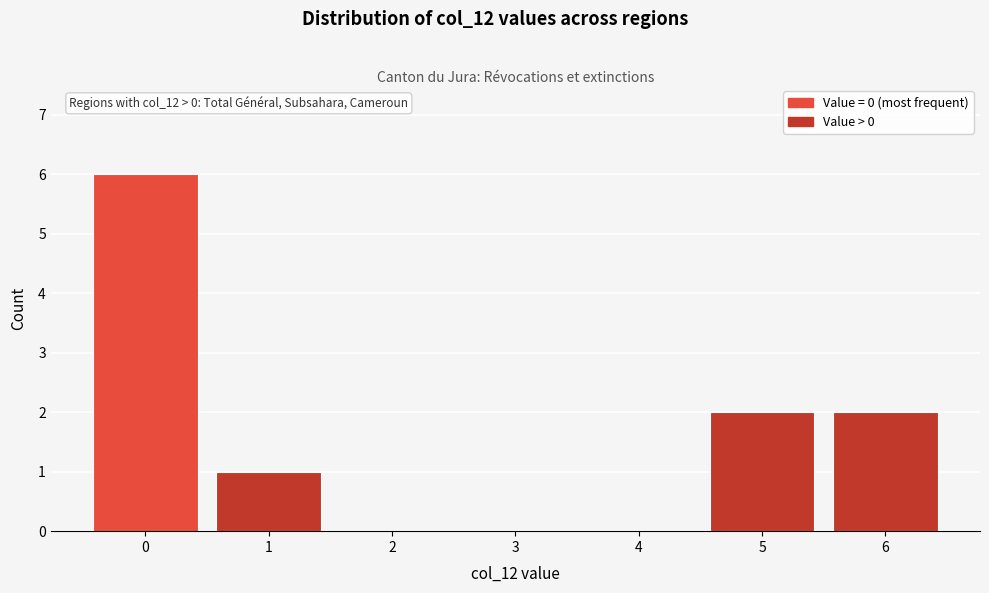

Reading left to right, extract all data points from this chart.

0=6	1=1	2=0	3=0	4=0	5=2	6=2